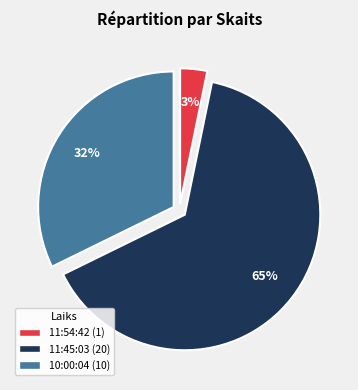

To the nearest percent, what is the combined percentage of 11:54:42 and 10:00:04?

35%